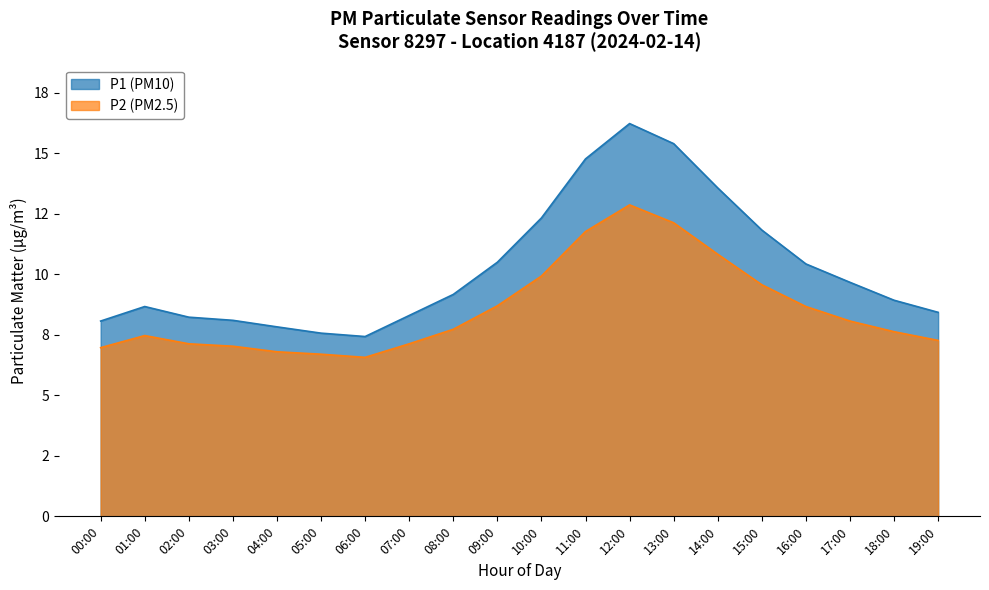

How many lines are shown in the chart?

2